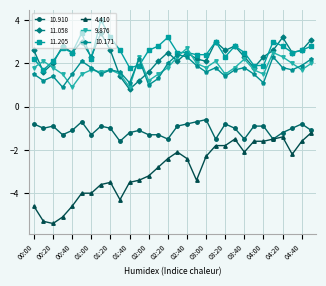

At how many categories does at least one series exceed 0?

30